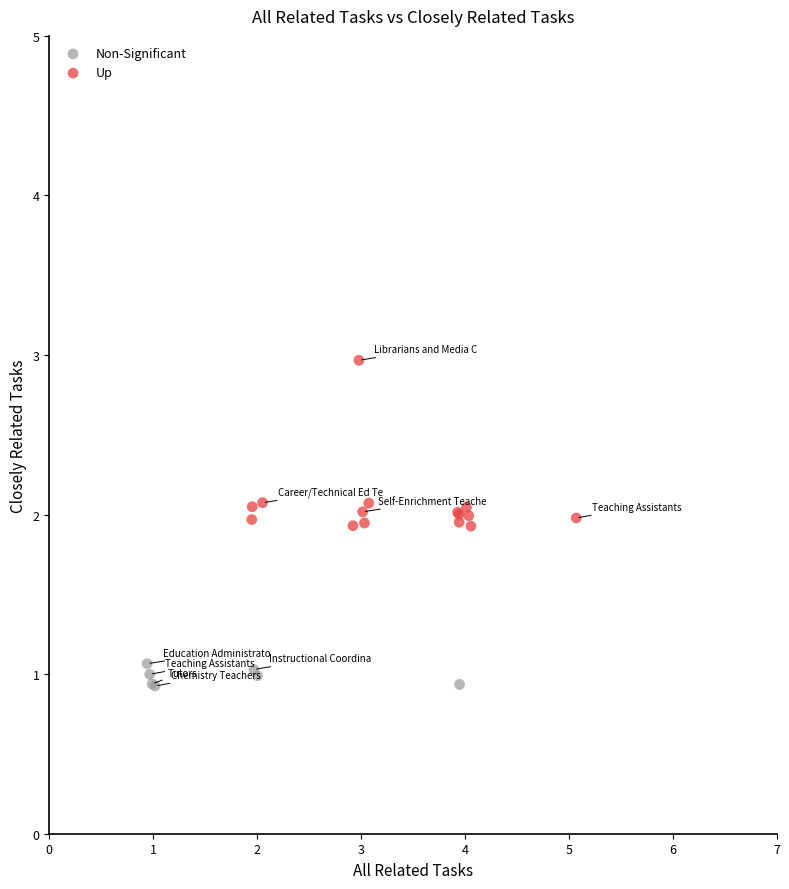

Which series reaches the minimum Y coordinate?

Non-Significant